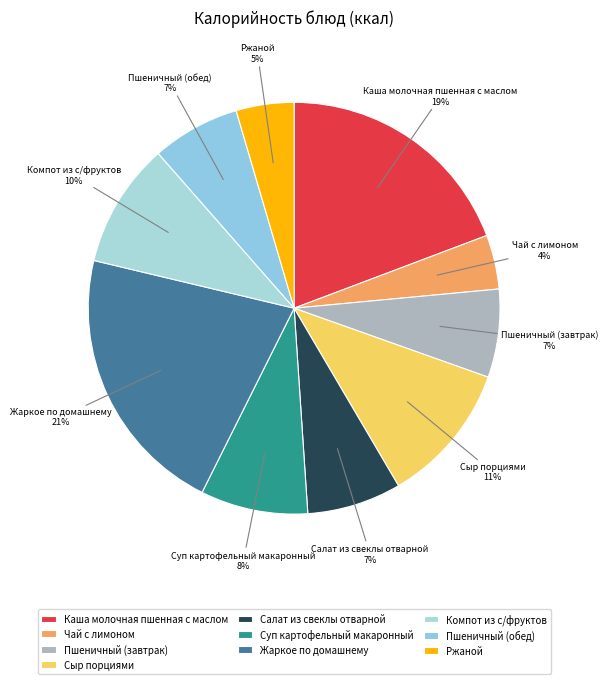

Which slice is the largest?

Жаркое по домашнему